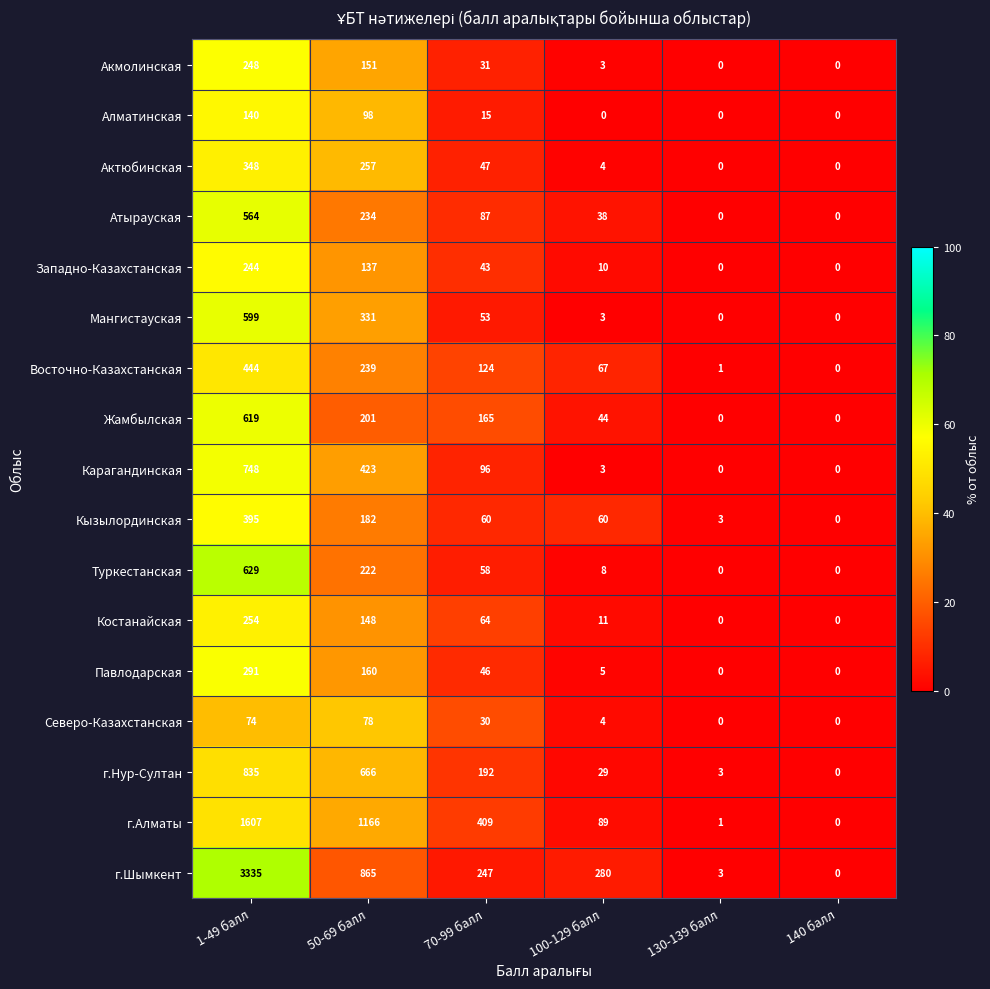

What is the greatest value displayed?

3335